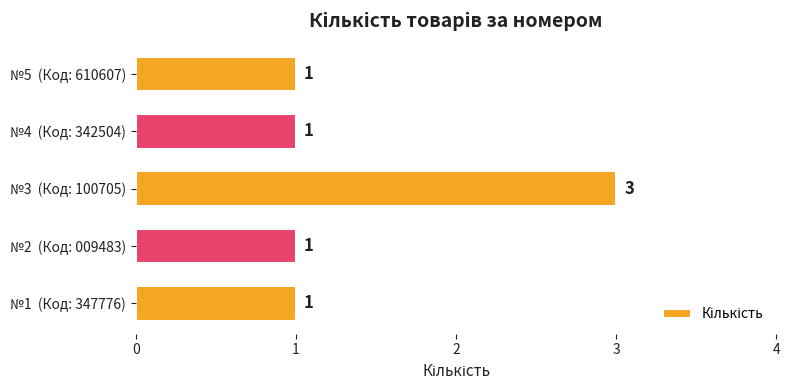

Does the chart contain any negative values?

No